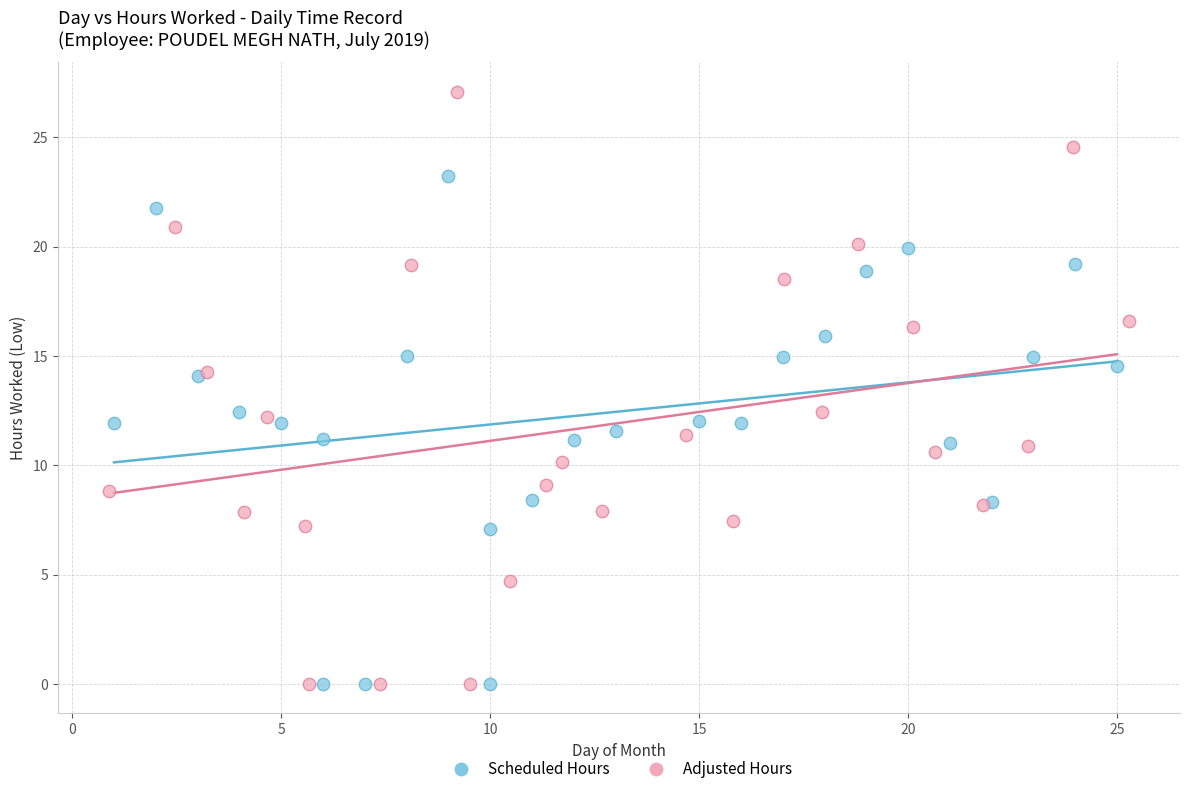

Which series has the largest Y range (max minus min)?

Adjusted Hours